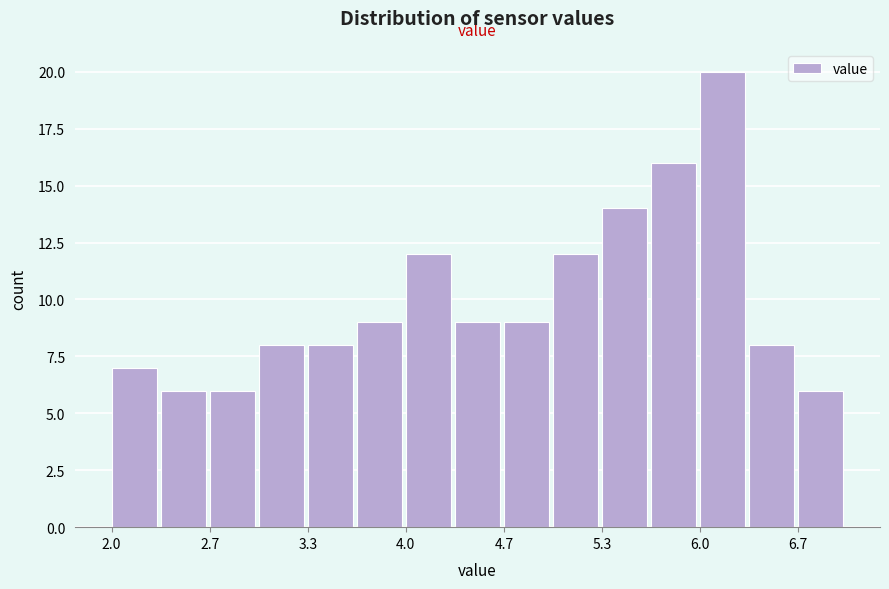

Read against the x-axis, roughly where is the centre of the tallest bar?

6.2